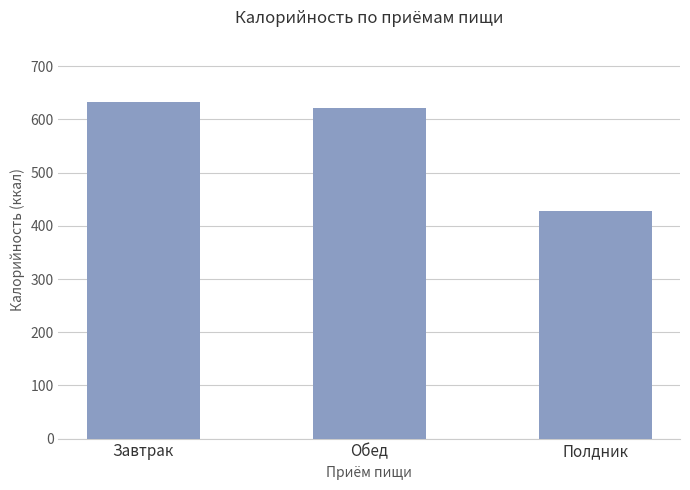

What is the minimum value shown in the chart?

427.0